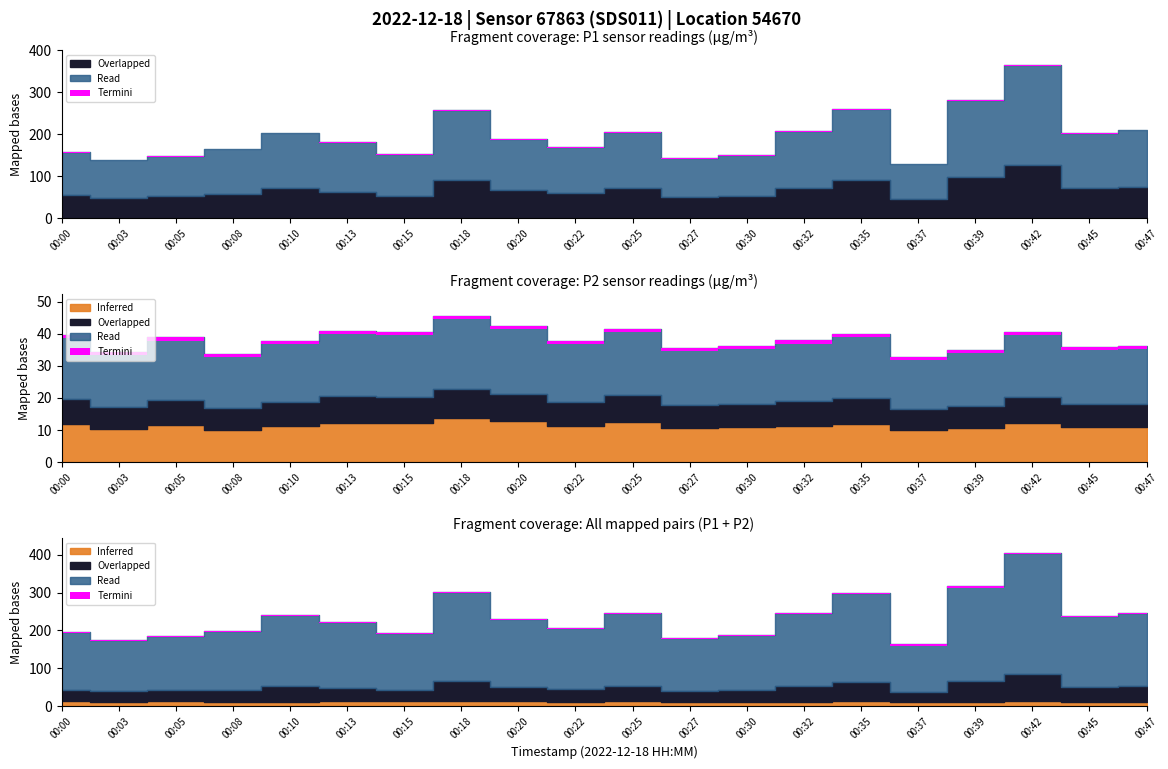

Reading right to left, extract all data points from this chart.

P1: 211.0	201.8	364.3	281.1	130.0	260.2	207.5	150.6	143.3	204.6	169.5	188.2	256.6	153.2	180.5	203.8	165.4	147.2	139.2	156.7
P2: 36.2	35.8	40.5	35.0	32.8	39.9	37.9	36.1	35.5	41.5	37.6	42.5	45.6	40.6	41.0	37.6	33.6	38.8	34.4	39.5